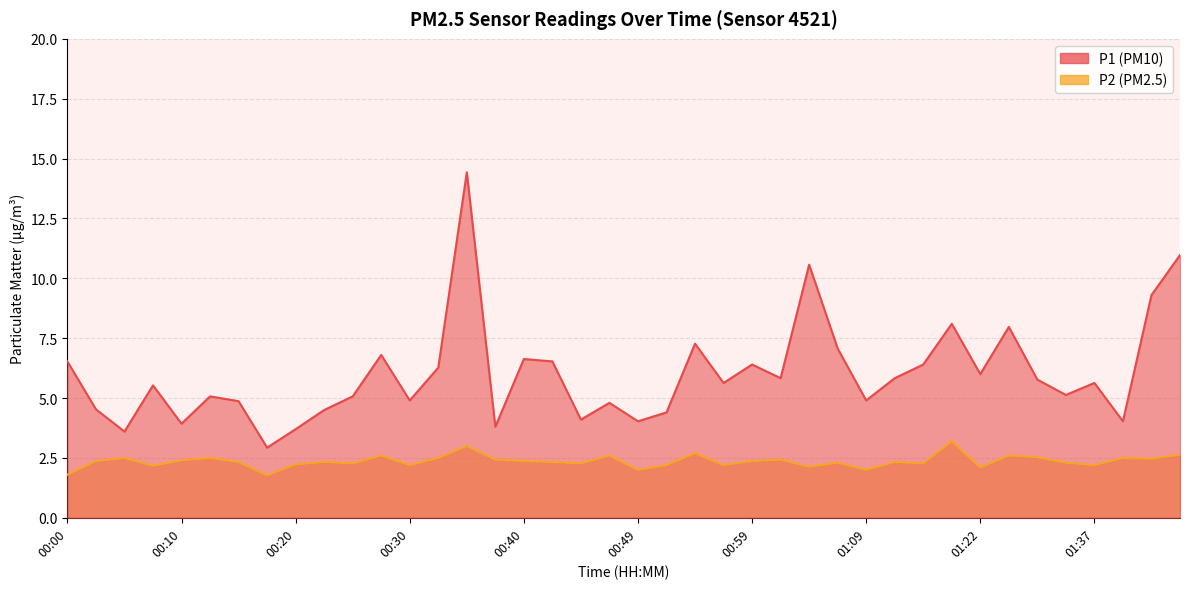

Which label corresponds to the largest value in the chart?

00:35